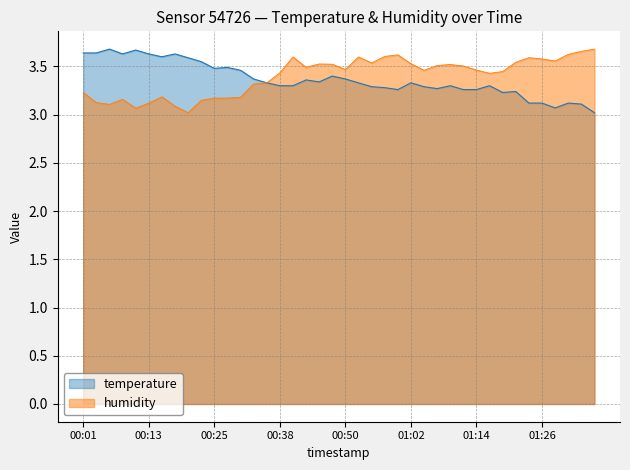

In temperature, how many points are higher than both neighbors (excluding endpoints)?

11